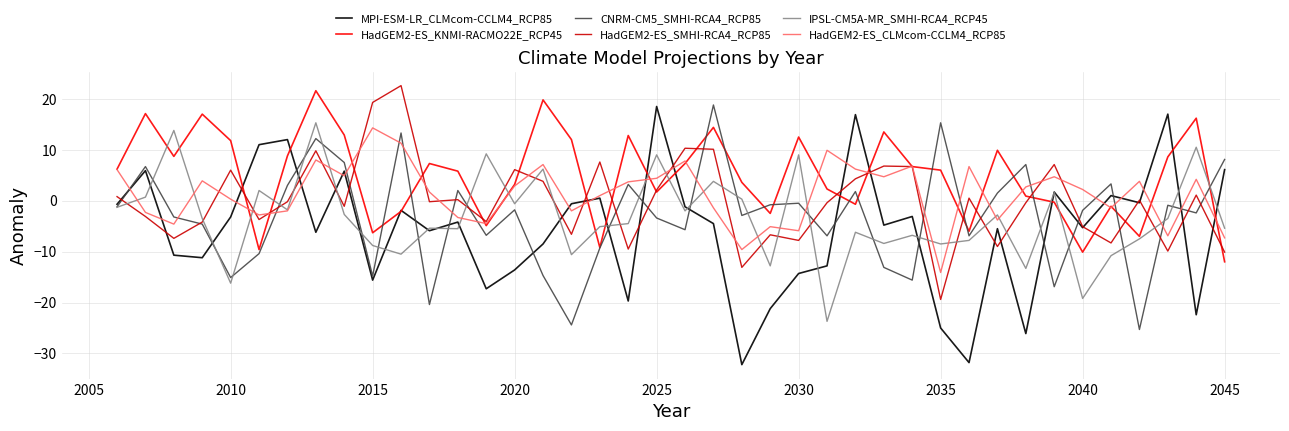

What is the highest value of the CNRM-CM5_SMHI-RCA4_RCP85 series?

18.8